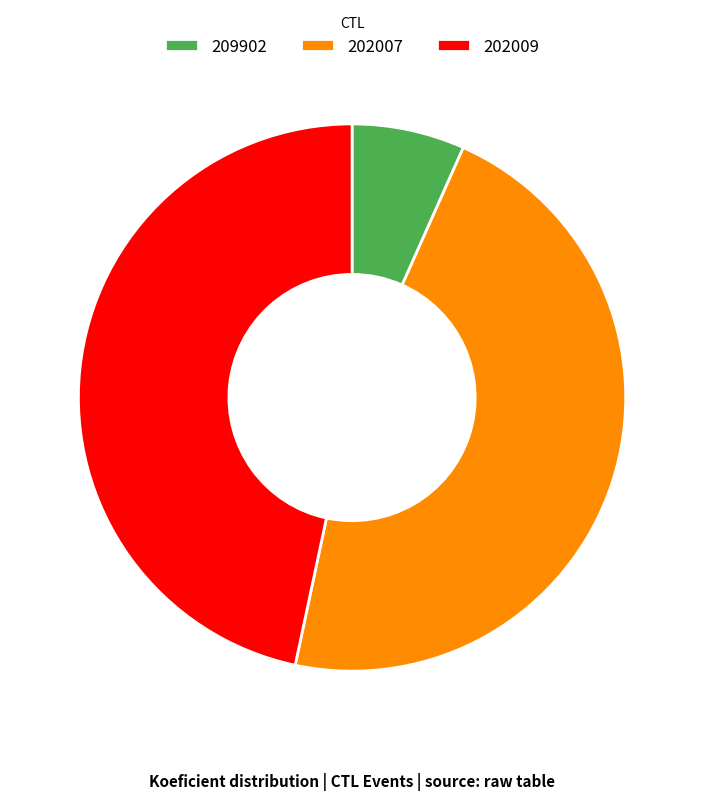

Is there a majority slice in this chart?

No